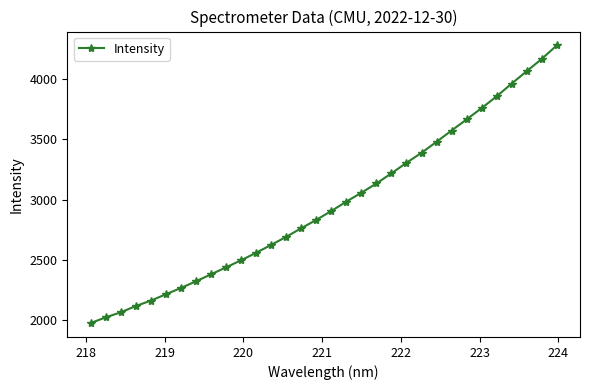

What is the value of the 27th point from the left?

3756.9